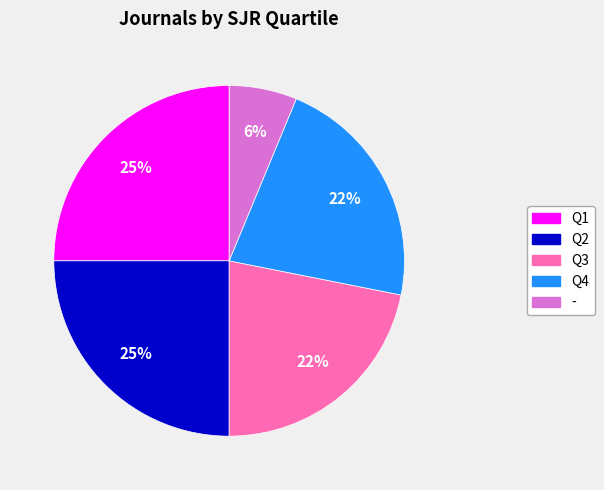

How many slices are in this pie chart?

5